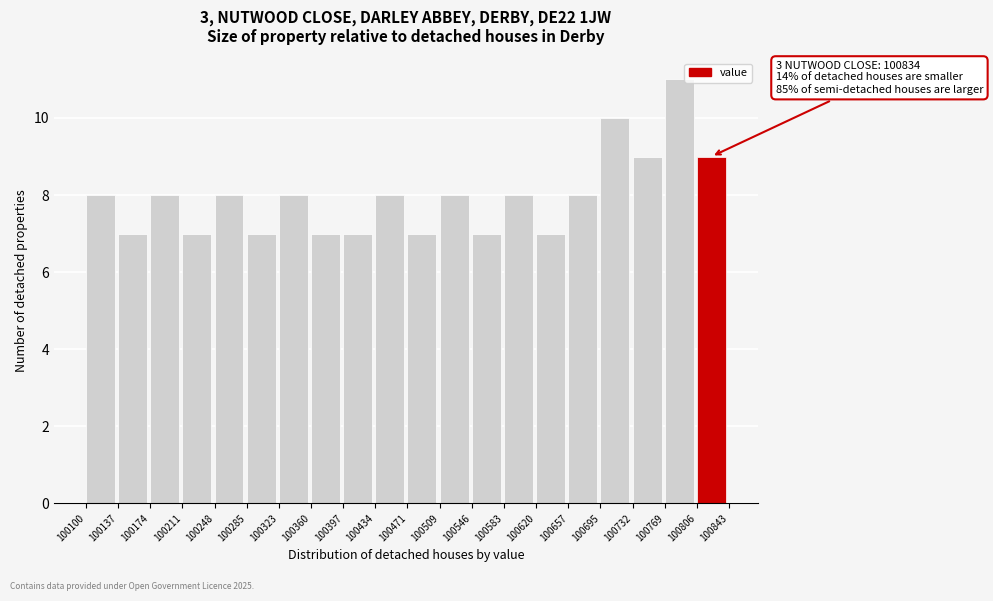

Over which range of the x-axis is the bar tallest?

100769 to 100806